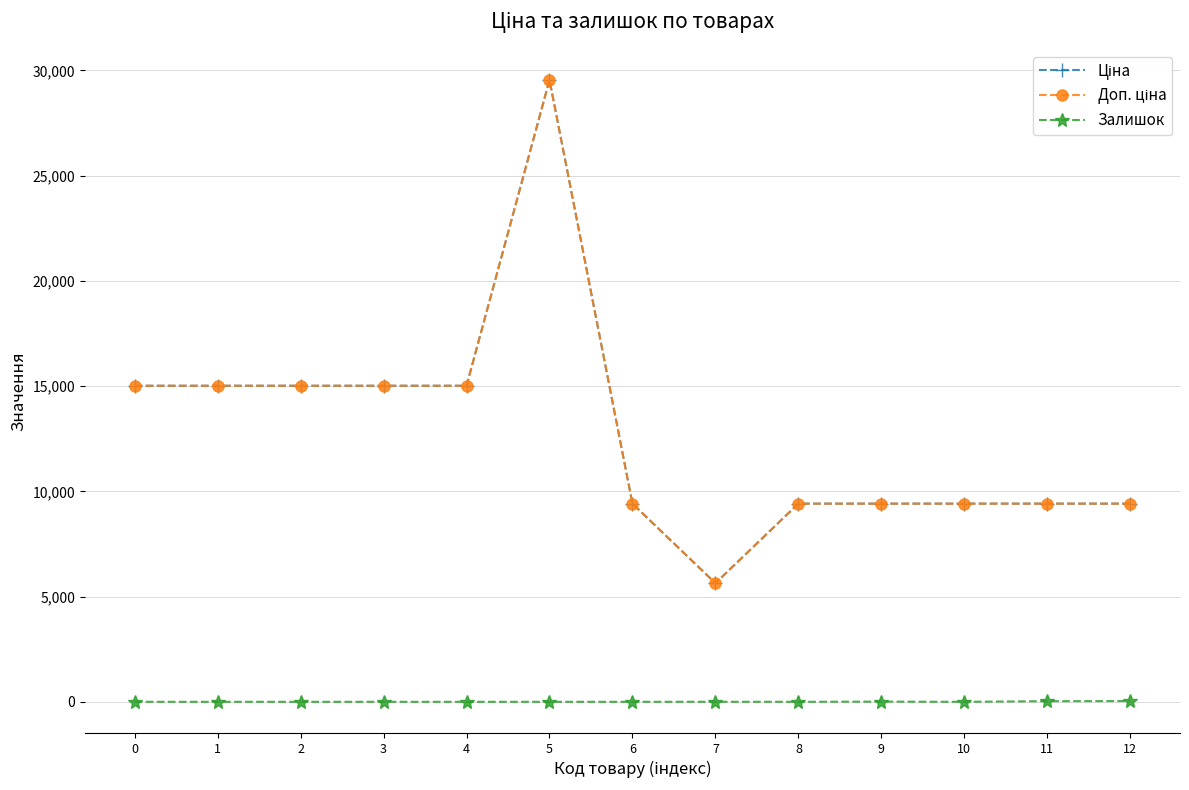

Is this an area chart (filled region under the line)?

No